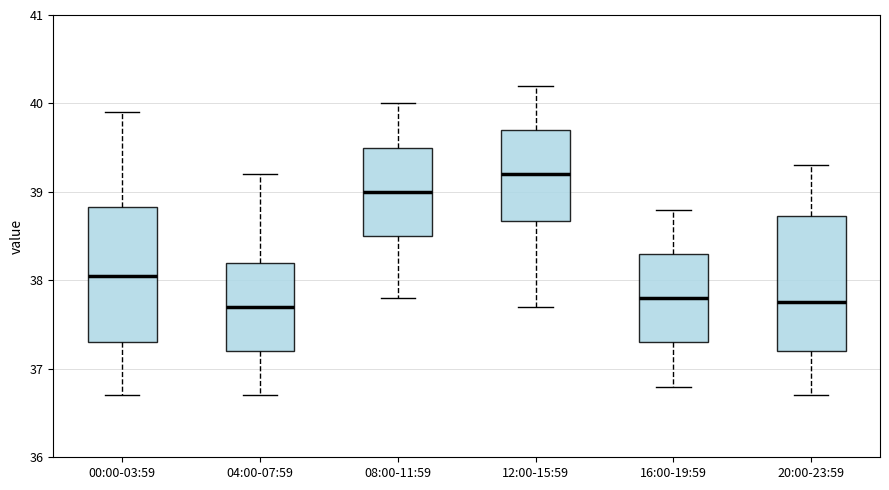

Reading left to right, transcribe this box plot: for each box, give where its median line is, the range the box spans, and where its two whiskers end, as read against the y-axis. The values are not printed on the chart, so give them approximately, as read against the axis.

00:00-03:59: median 38.1, box 37.3 to 38.8, whiskers 36.7 to 39.9
04:00-07:59: median 37.7, box 37.2 to 38.2, whiskers 36.7 to 39.2
08:00-11:59: median 39.0, box 38.5 to 39.5, whiskers 37.8 to 40.0
12:00-15:59: median 39.2, box 38.7 to 39.7, whiskers 37.7 to 40.2
16:00-19:59: median 37.8, box 37.3 to 38.3, whiskers 36.8 to 38.8
20:00-23:59: median 37.8, box 37.2 to 38.7, whiskers 36.7 to 39.3